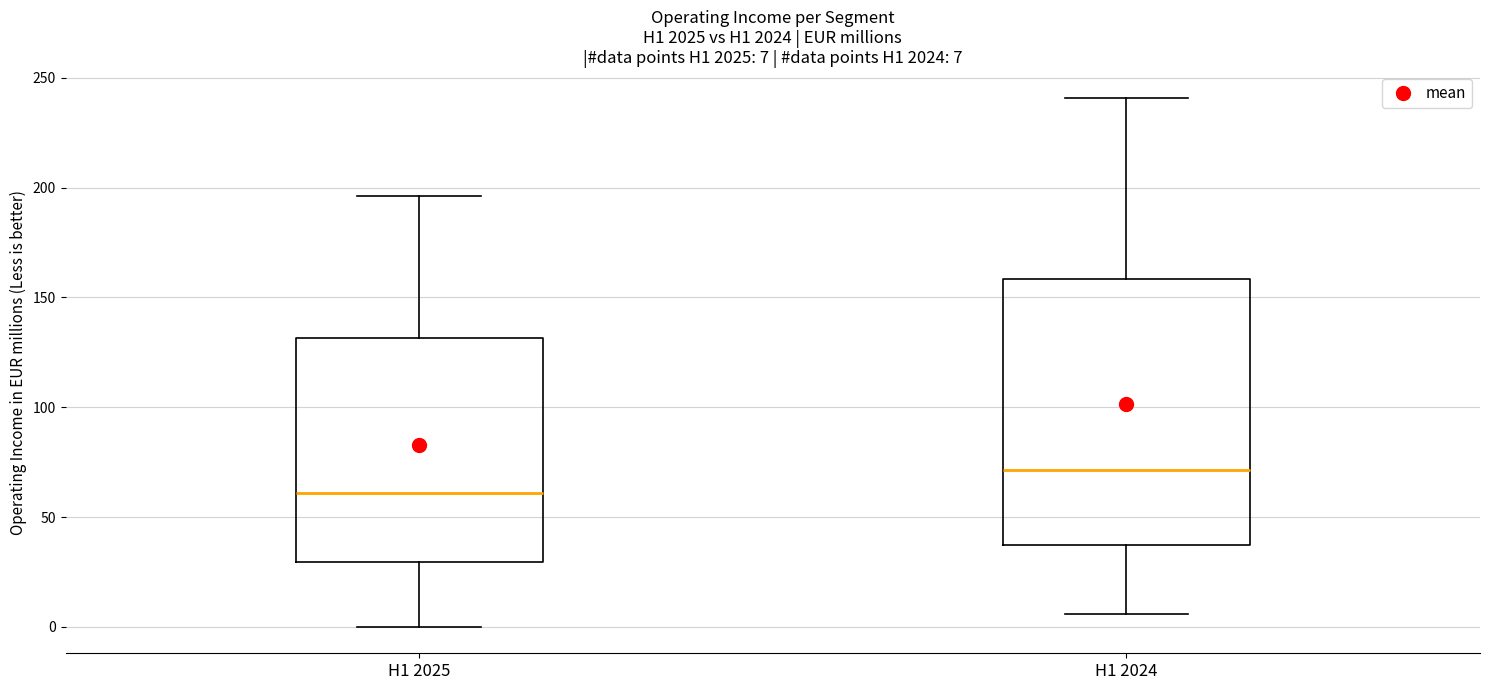

Which box's median line is the lowest?

H1 2025